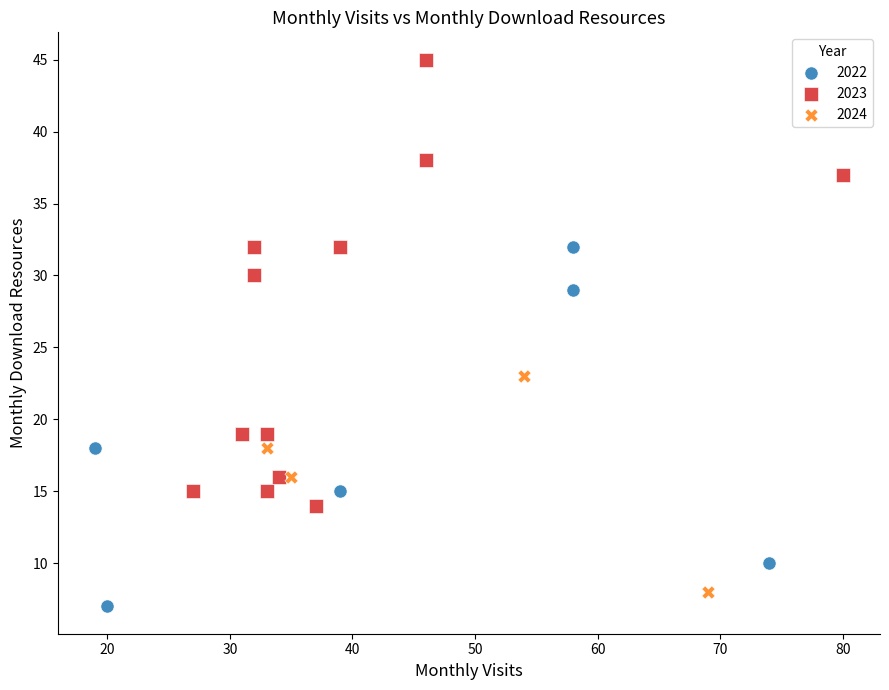

Which series reaches the maximum Y coordinate?

2023